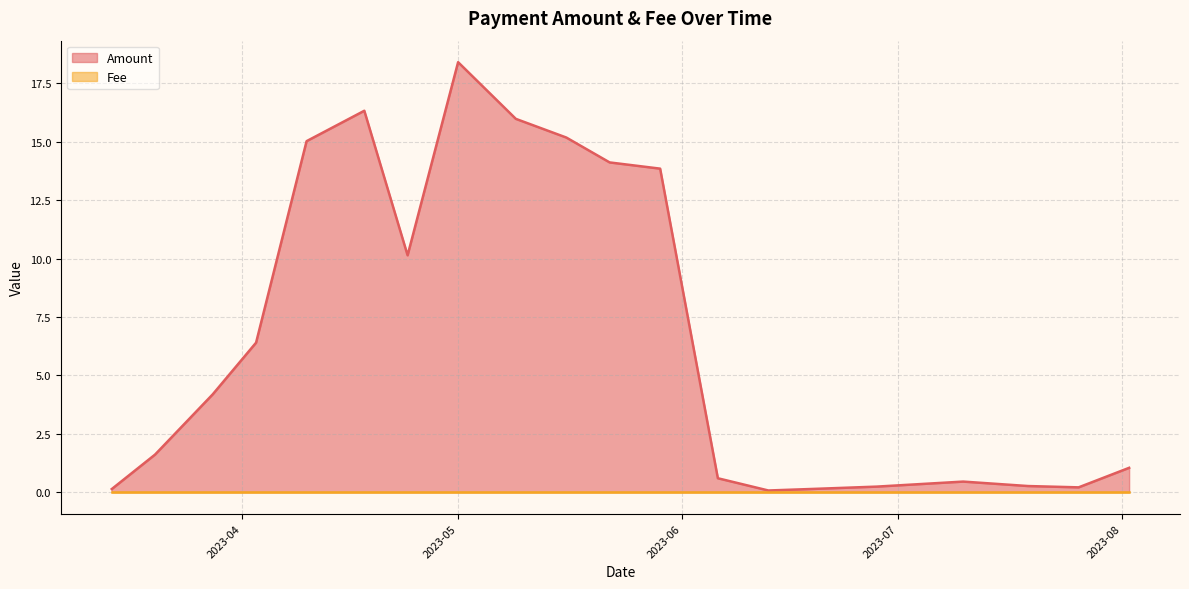

Rank the categories by Fee value from lowest to highest.

2023-08-02, 2023-07-26, 2023-07-19, 2023-07-10, 2023-06-28, 2023-06-20, 2023-06-13, 2023-06-06, 2023-05-29, 2023-05-22, 2023-05-16, 2023-05-09, 2023-05-01, 2023-04-24, 2023-04-18, 2023-04-10, 2023-04-03, 2023-03-28, 2023-03-20, 2023-03-14